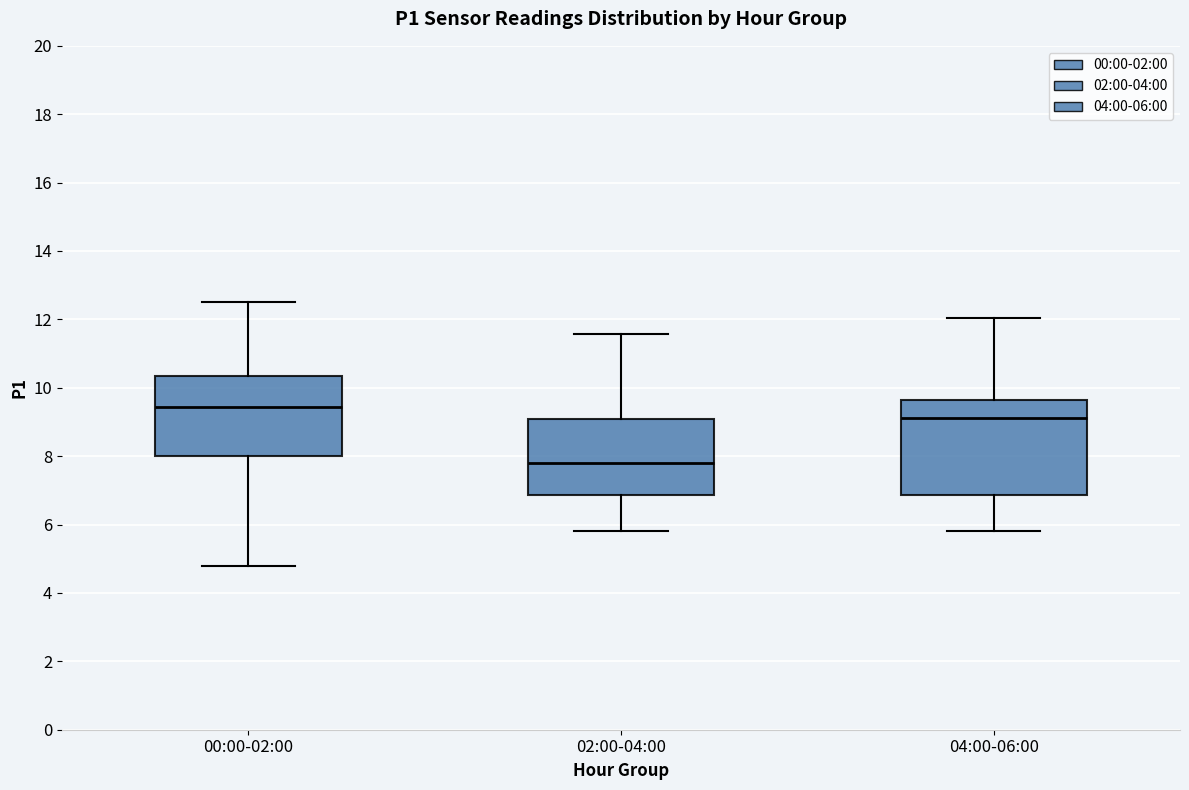

Comparing the boxes themselves (not the whiskers), which one is the tallest?

04:00-06:00